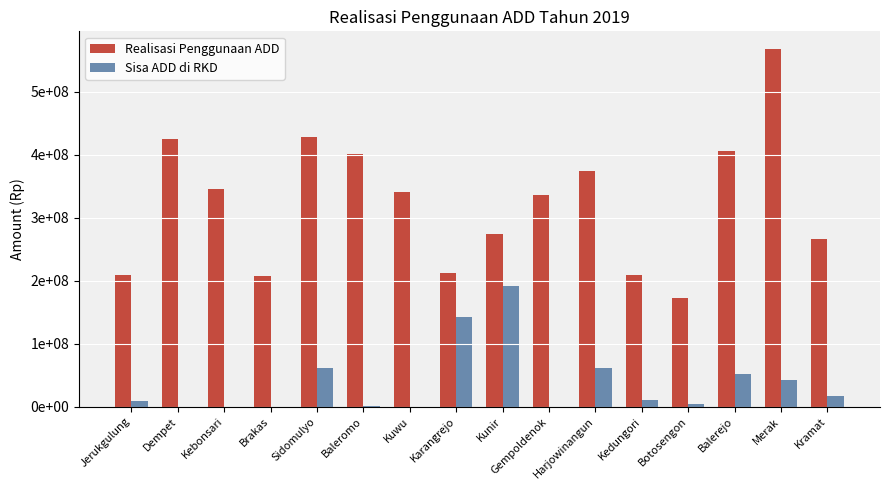

What are all the series names shown in the legend?

Realisasi Penggunaan ADD, Sisa ADD di RKD